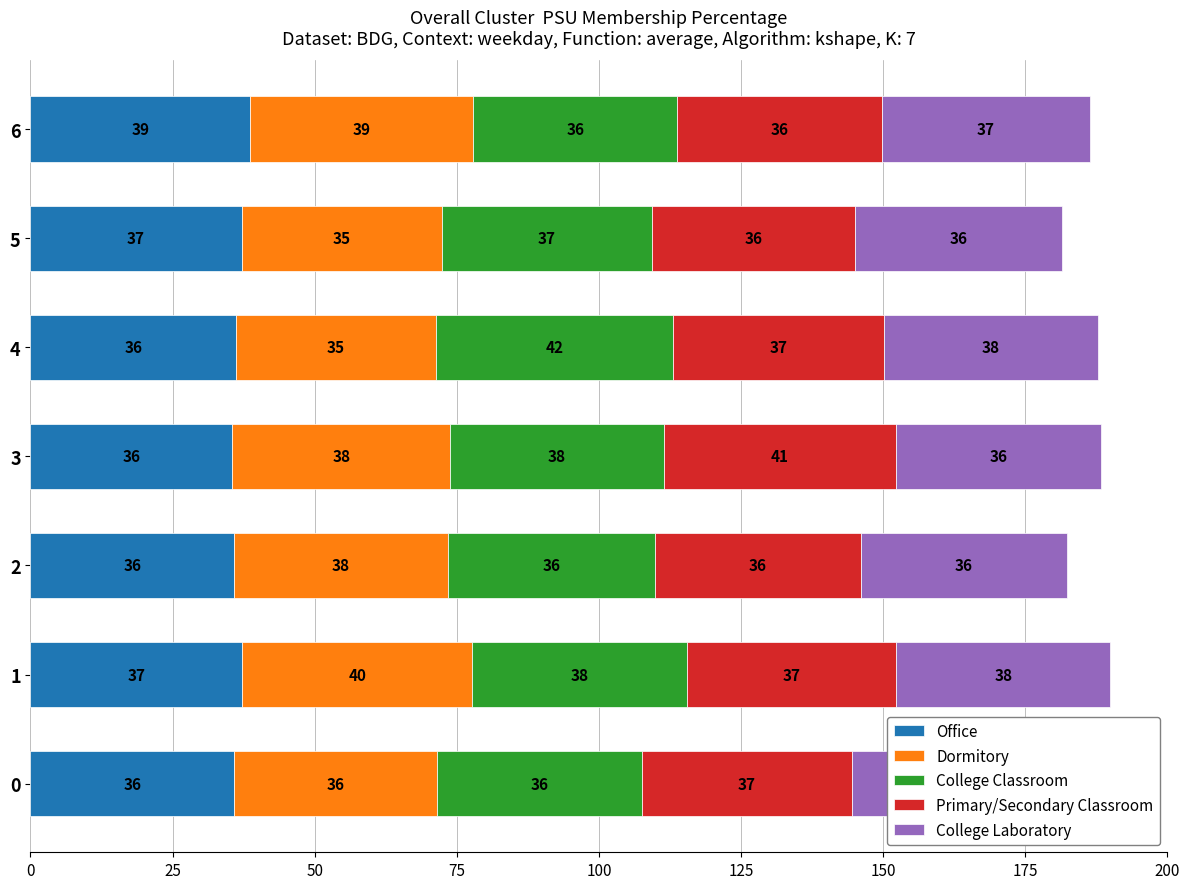

What is the minimum value for Office?

35.5